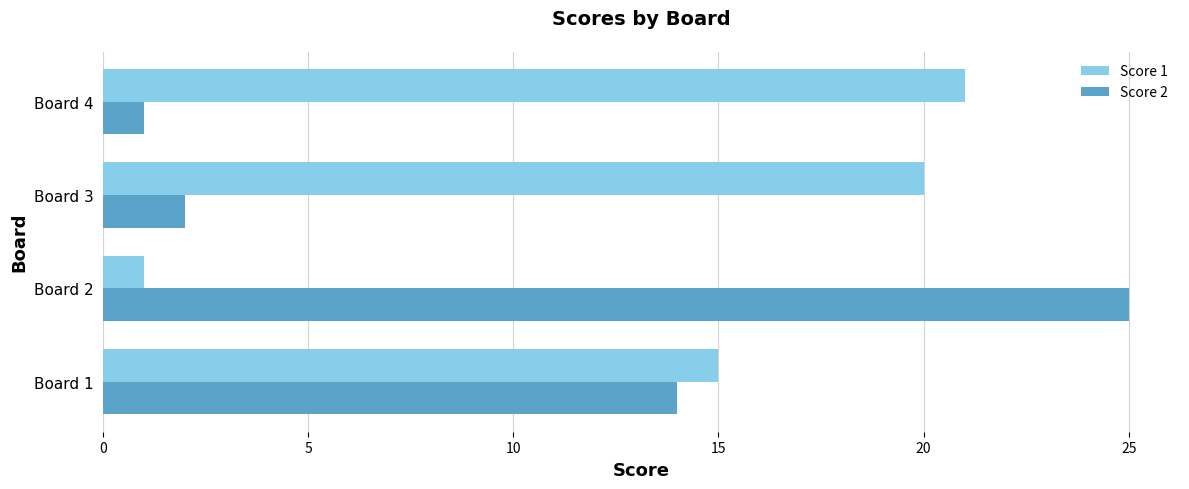

Is the value of Score 2 at Board 1 greater than the value of Score 1 at Board 1?

No